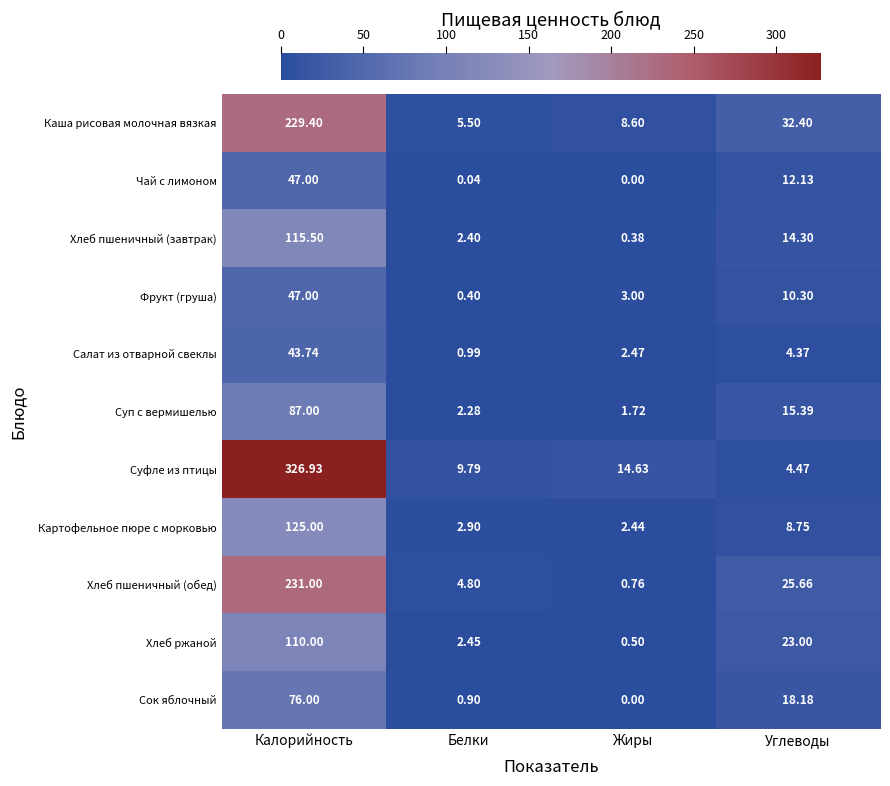

List the labels in order of Сок яблочный value, largest first.

Калорийность, Углеводы, Белки, Жиры